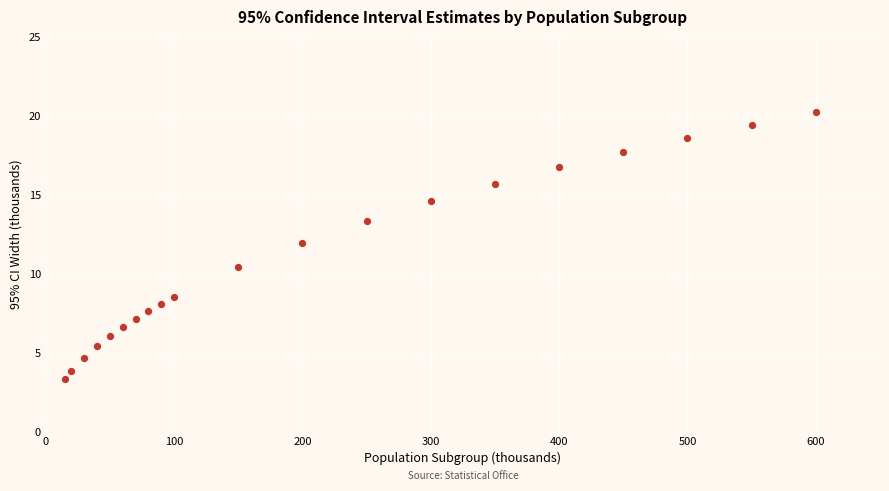

What Y value in the scatter plot is closest to 11?

10.4